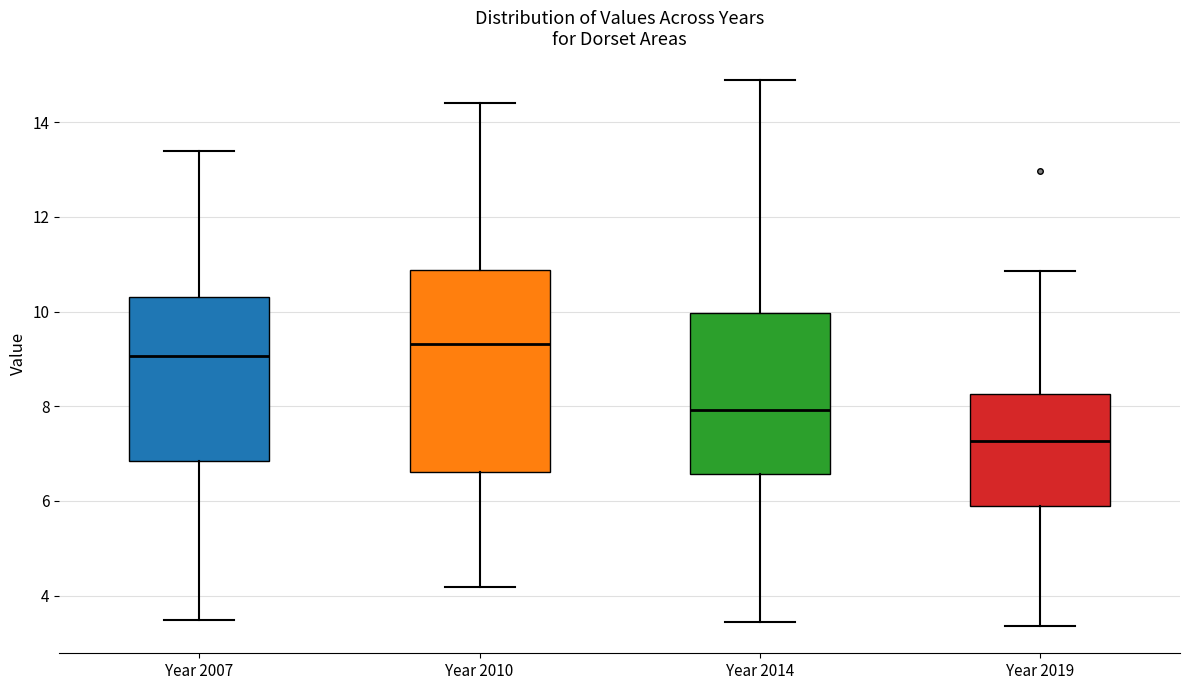

Where is the upper edge of the box for Year 2014 on the y-axis? The values are not printed on the chart, so give them approximately, as read against the axis.

10.0